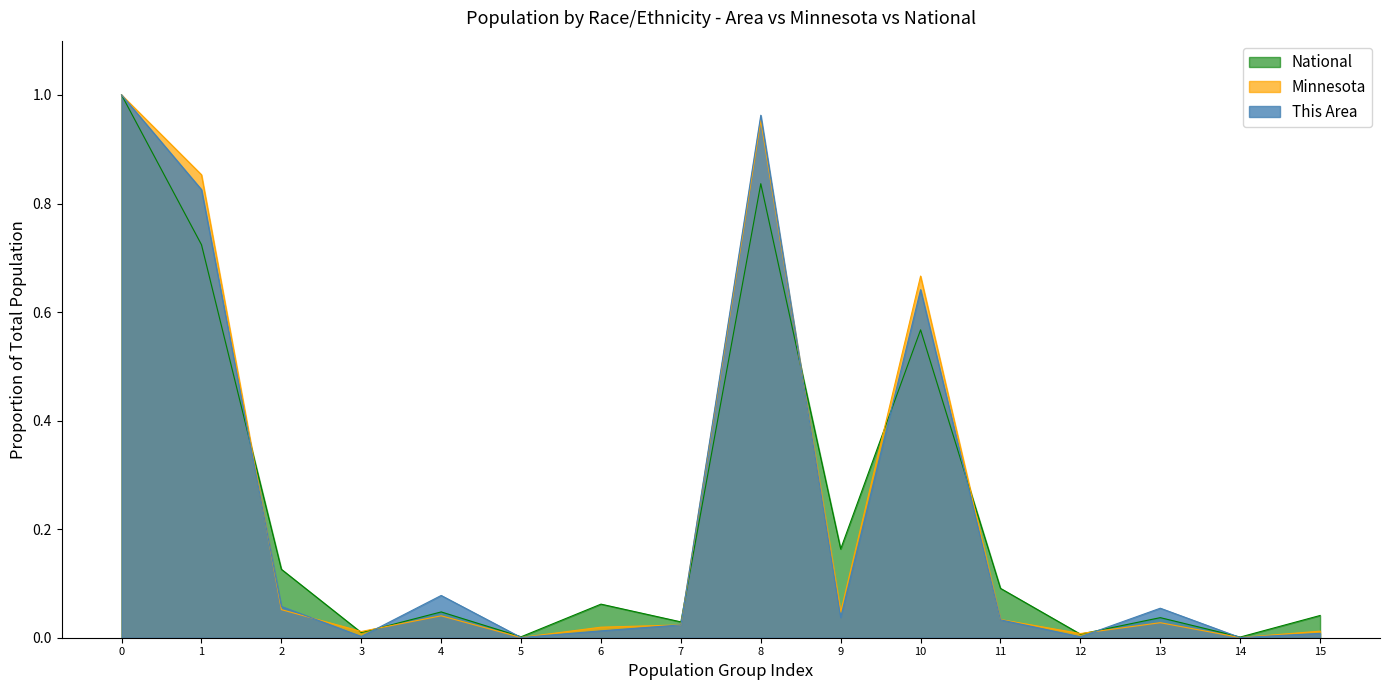

True or false: National has a value of 0.0 at 14.

True